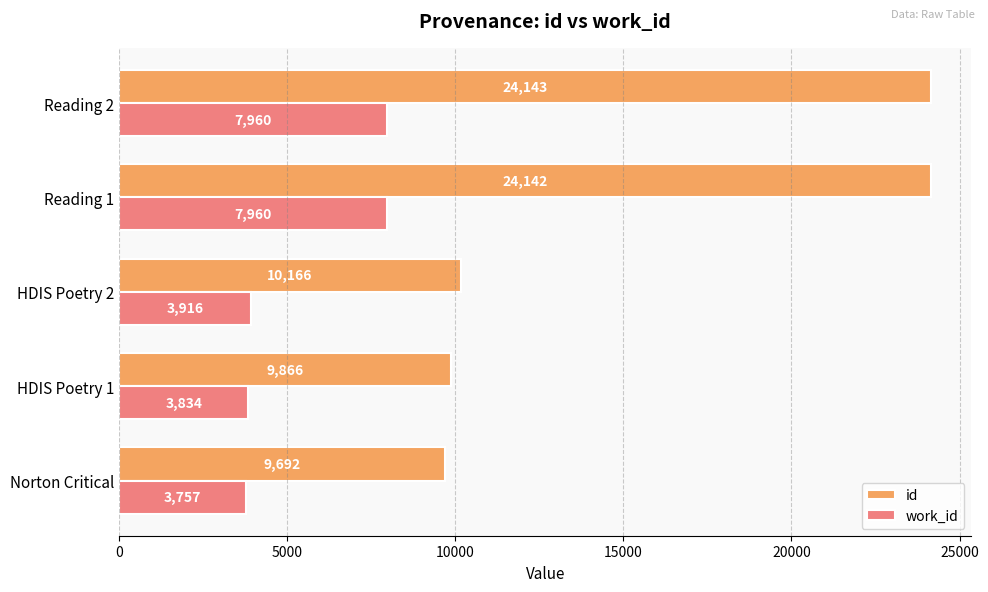

What is the sum of the id values at HDIS Poetry 2 and Reading 2?

34309